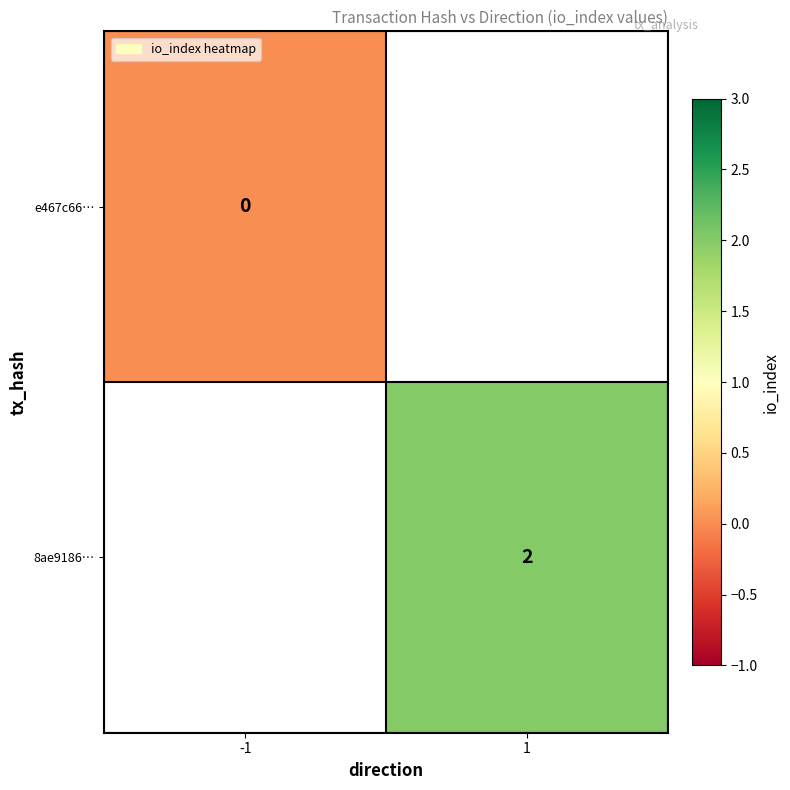

Is it true that 8ae9186… equals 3 at 1?

False